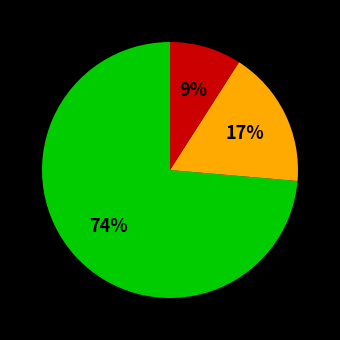

To the nearest percent, what is the difference between the largest and smallest slice percentages?

65%